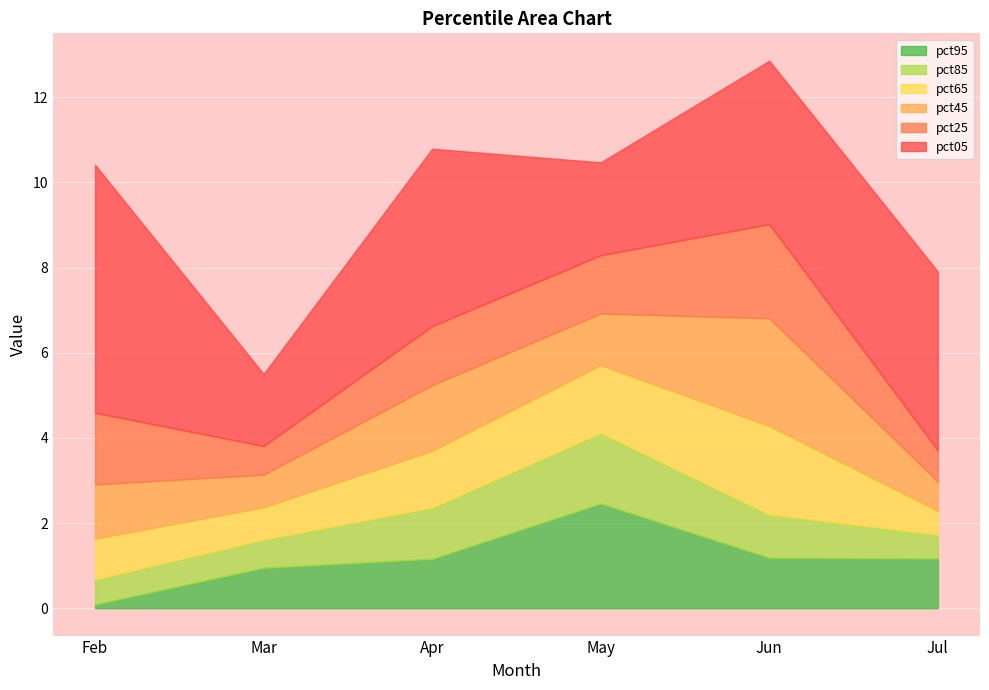

What are all the series names shown in the legend?

pct95, pct85, pct65, pct45, pct25, pct05